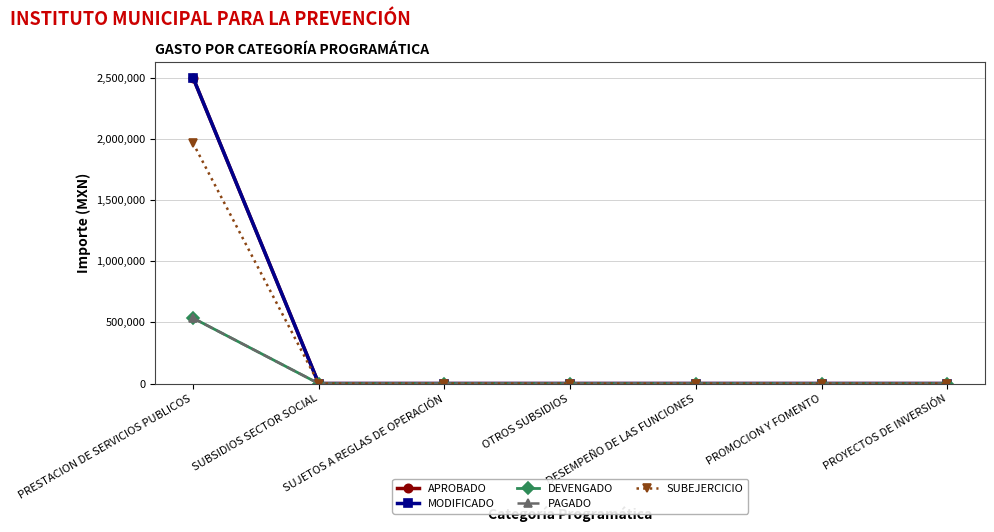

Where is PAGADO nearest to the value 267455?

SUBSIDIOS SECTOR SOCIAL